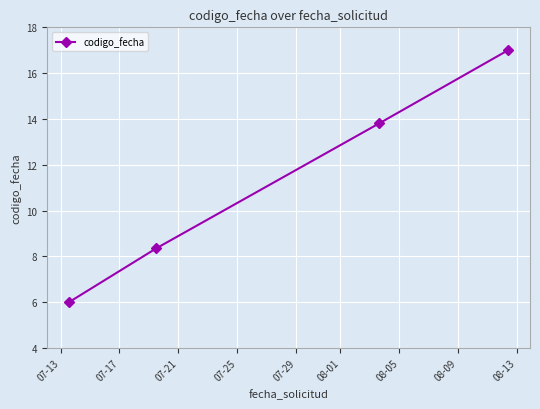

What is the sum of all values?

45.2